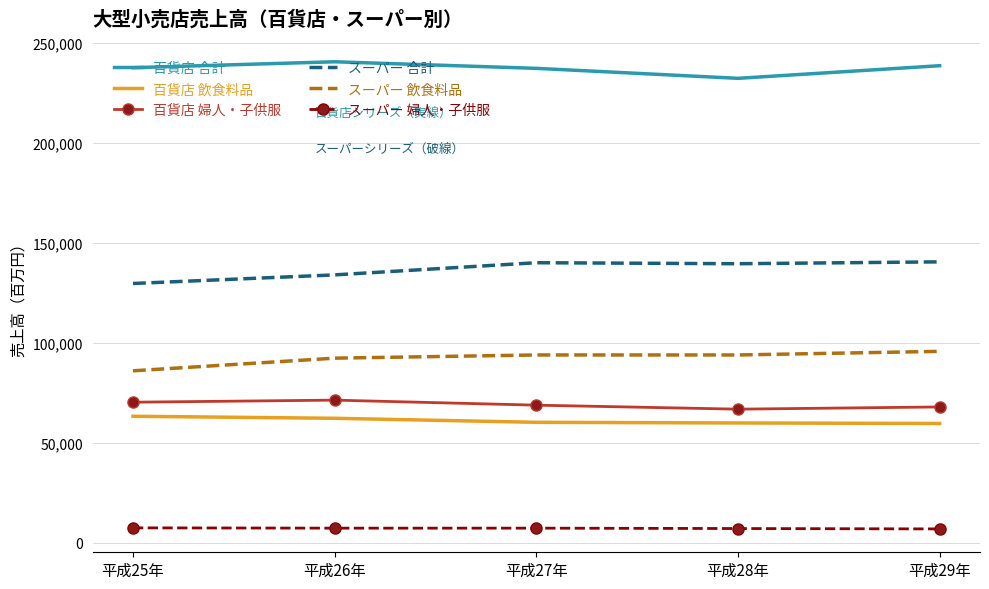

Which series has the largest total across all categories?

百貨店 合計